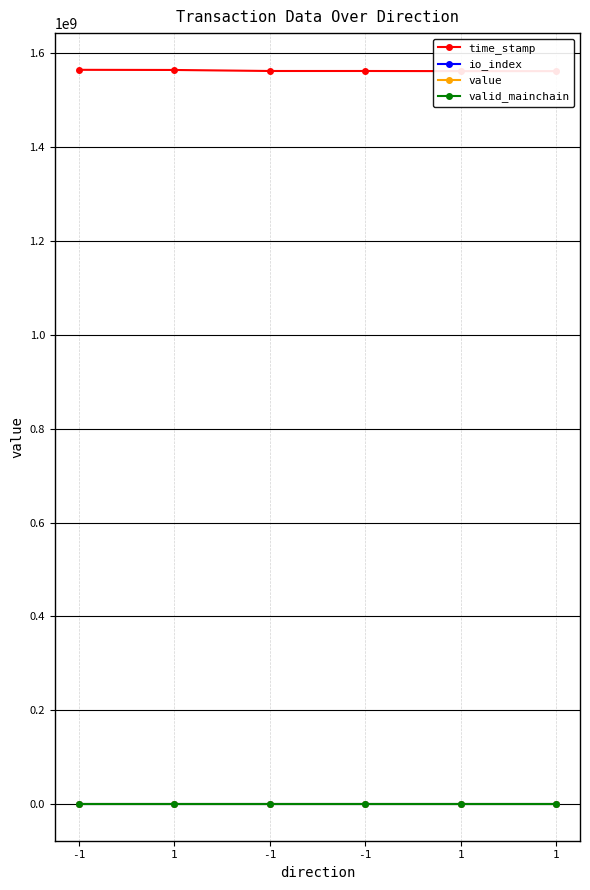

What are all the series names shown in the legend?

time_stamp, io_index, value, valid_mainchain